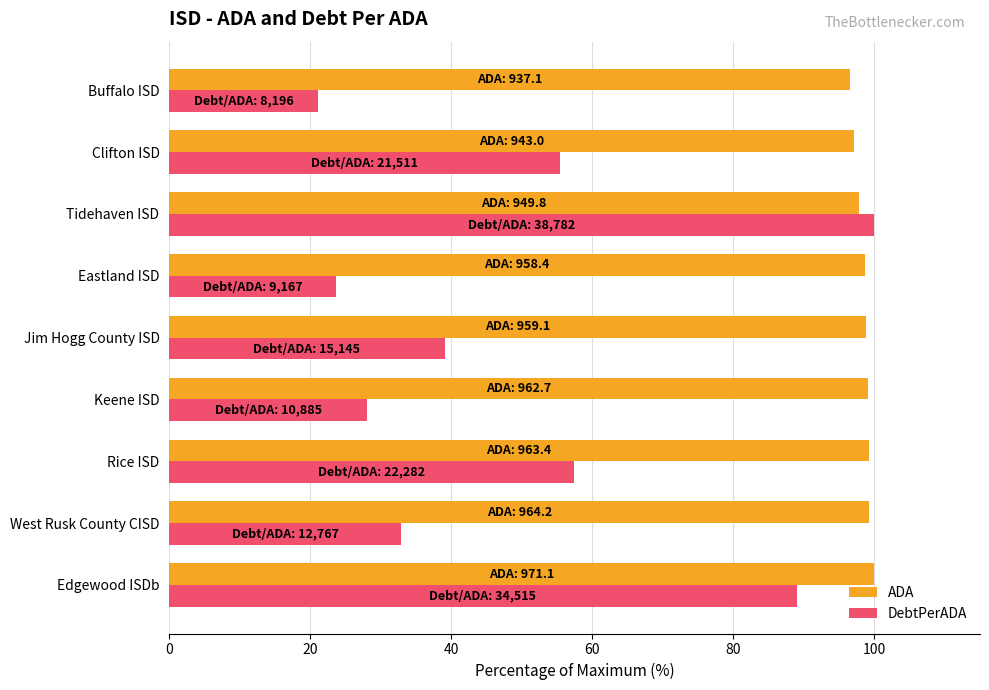

What is the minimum value for DebtPerADA?

21.1